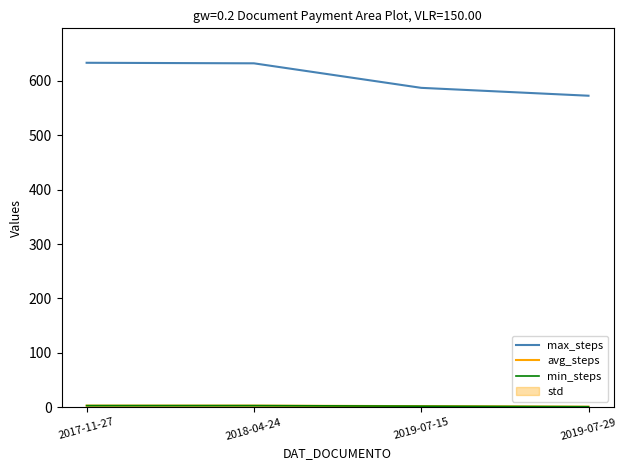

What is the sum of all min_steps values?

9.0